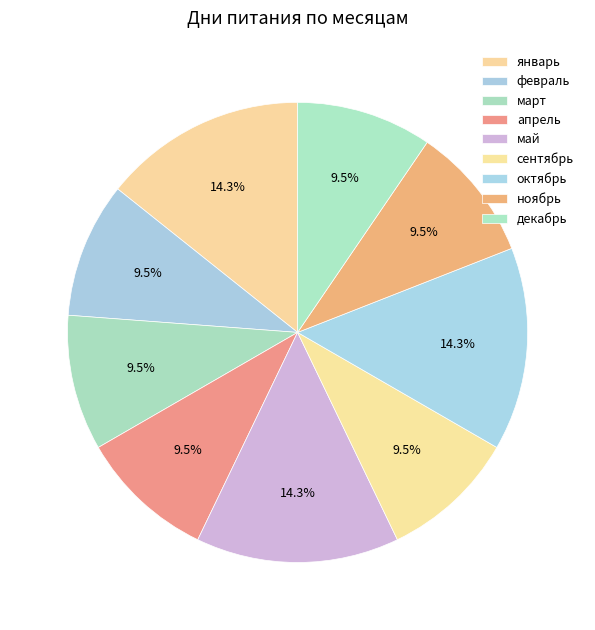

How many slices are in this pie chart?

9